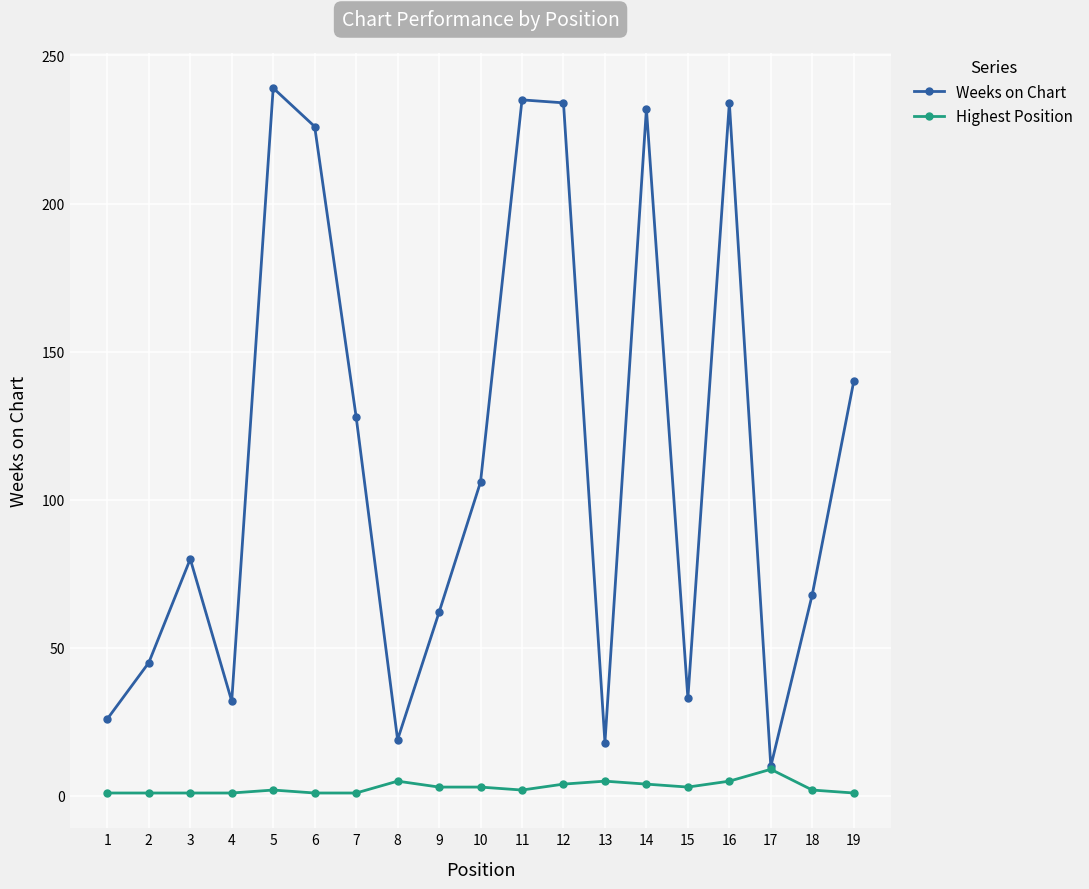

Where is the first local maximum for Weeks on Chart?

3